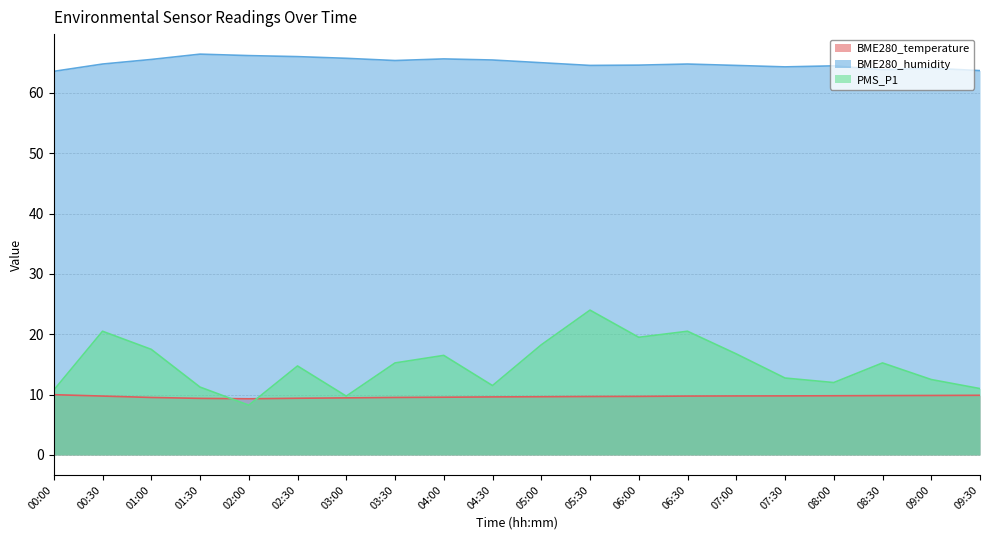

What position from the left is 07:00?

15